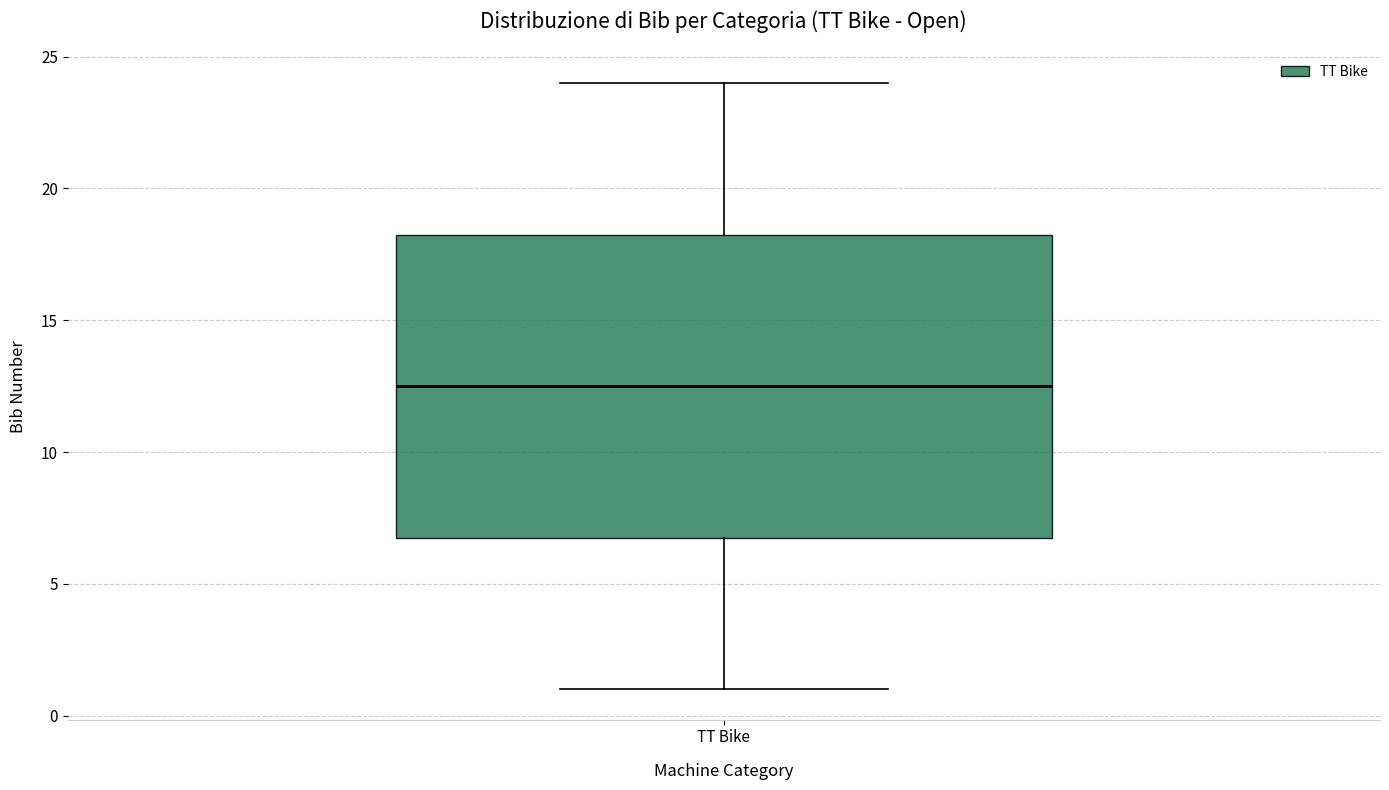

Where is the upper edge of the box for TT Bike on the y-axis? The values are not printed on the chart, so give them approximately, as read against the axis.

18.5